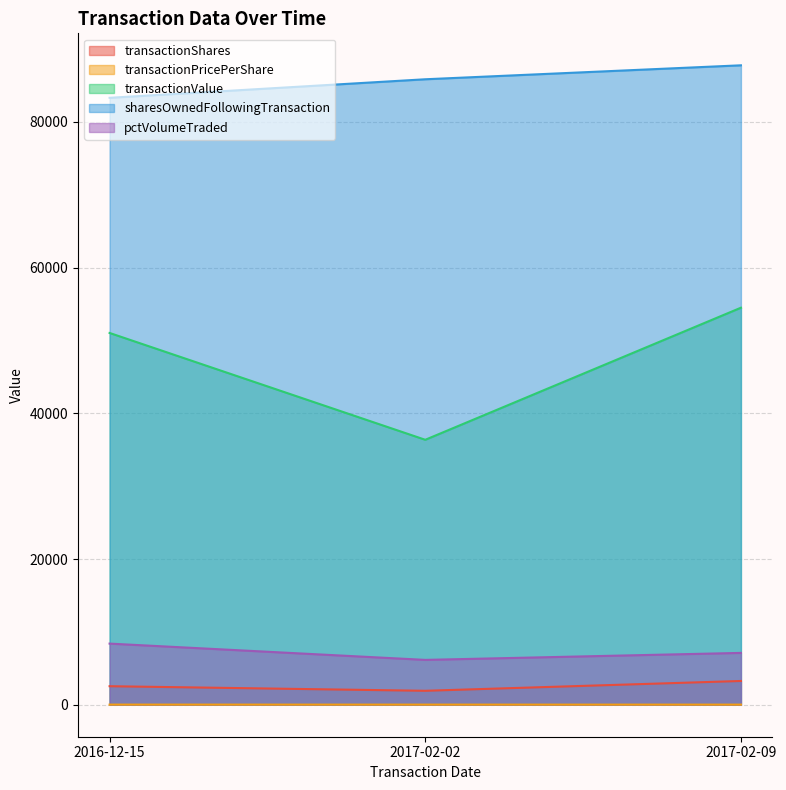

What are all the series names shown in the legend?

transactionShares, transactionPricePerShare, transactionValue, sharesOwnedFollowingTransaction, pctVolumeTraded